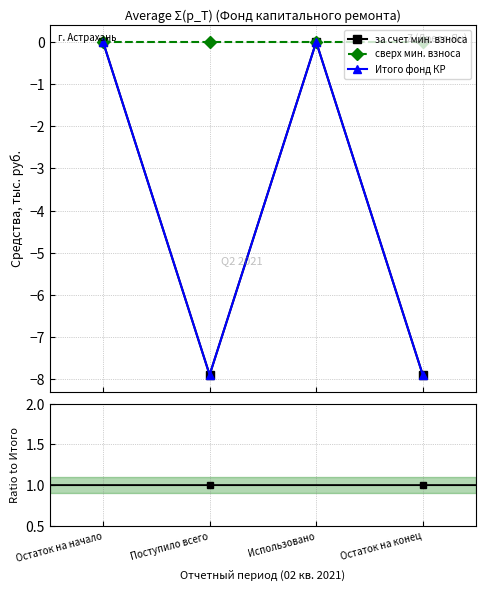

What is the difference between the maximum and minimum values in the за счет минимального взноса series?

7.9